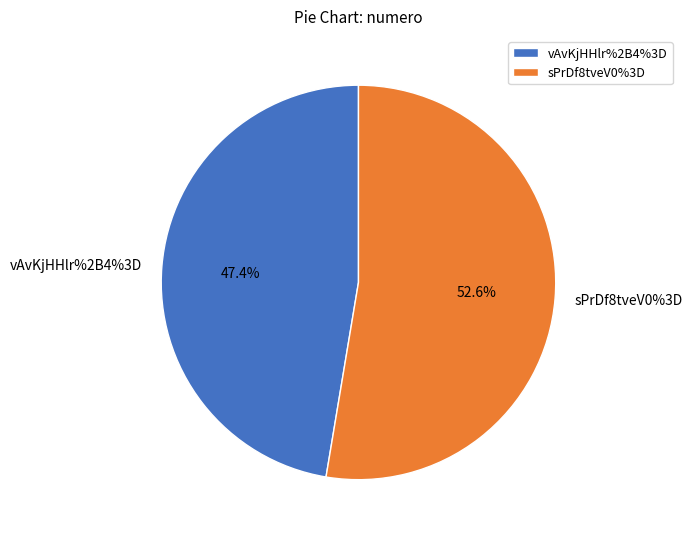

To the nearest percent, what percentage of the pie is vAvKjHHlr%2B4%3D?

47%